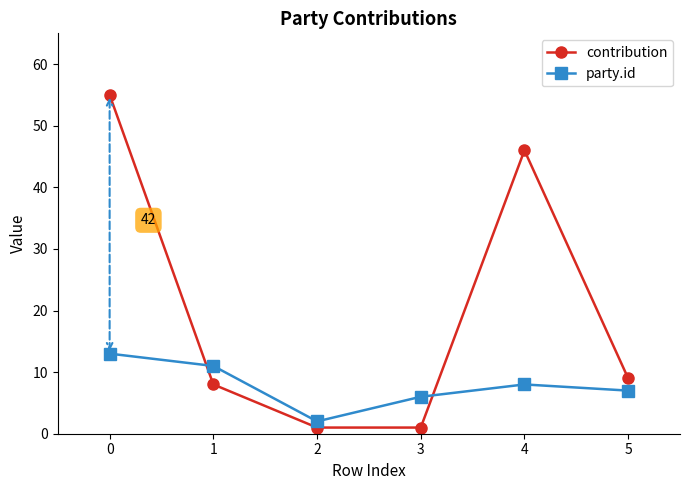

Is it true that contribution equals 1 at 2?

True